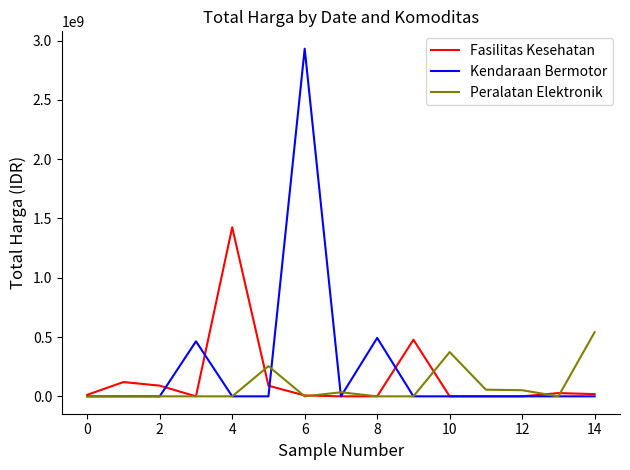

Which series has the widest spread of values?

Kendaraan Bermotor